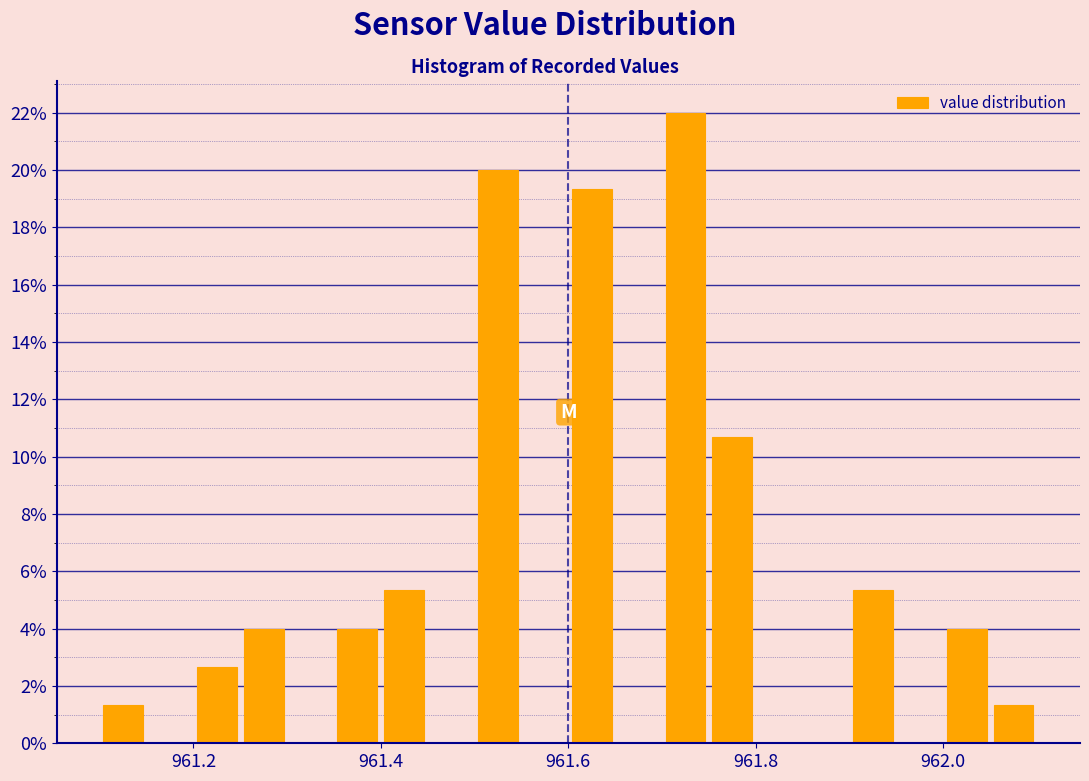

Read against the x-axis, roughly where is the centre of the tallest bar?

961.72